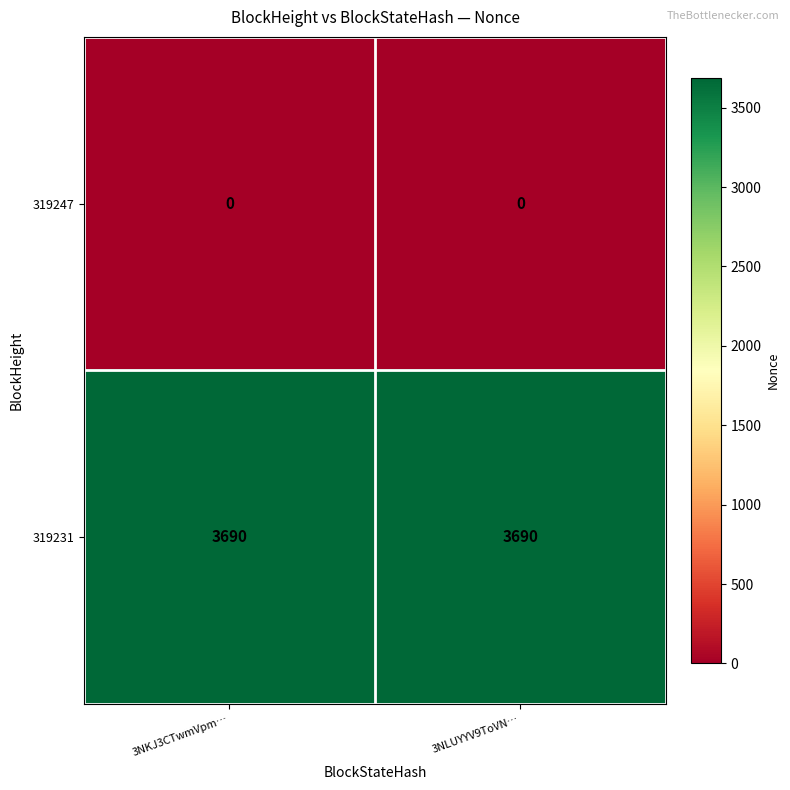

What is the total value across all series at 3NLUYYV9ToVN…?

3690